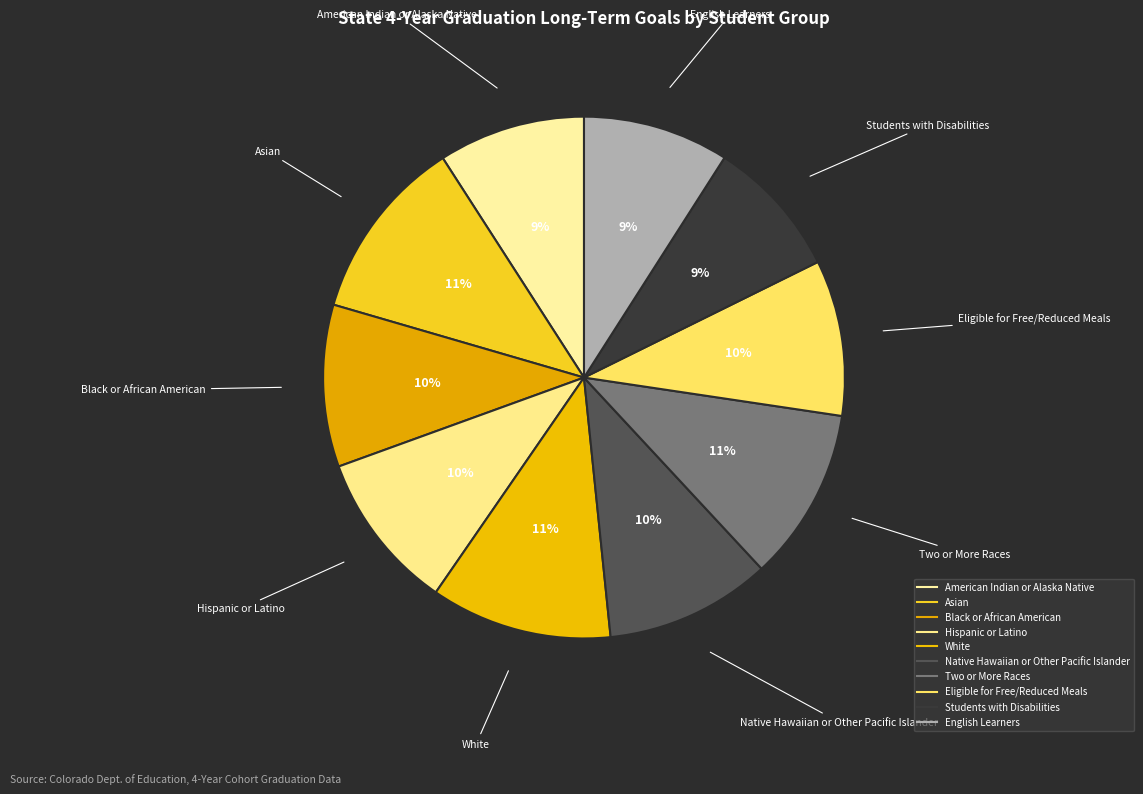

How many segments does this pie chart have?

10